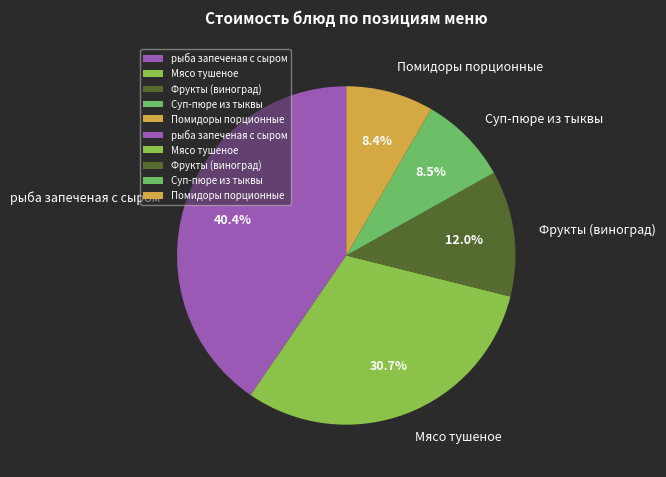

What is the ratio of the value at Фрукты (виноград) to the value at Суп-пюре из тыквы?

1.4